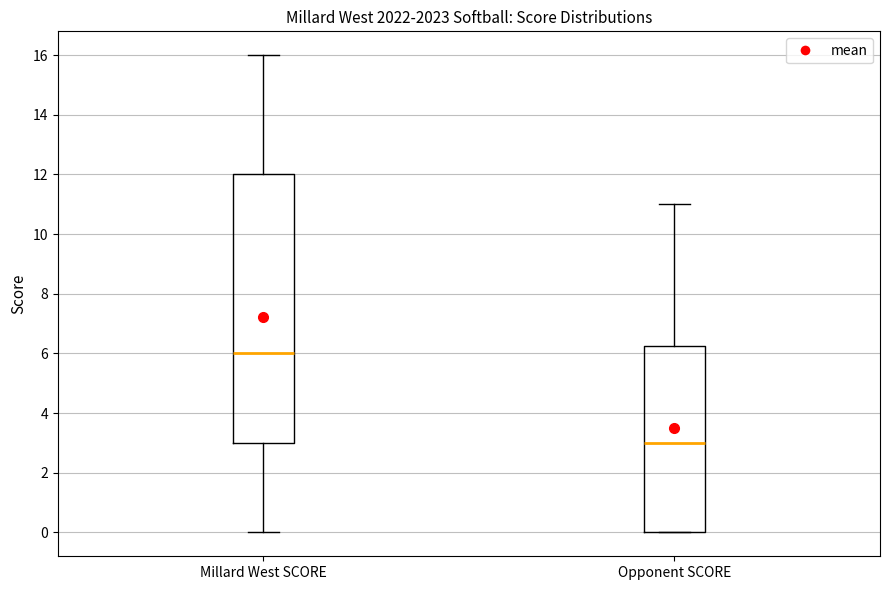

Which box is the tallest, from its lower edge to its upper edge?

Millard West SCORE